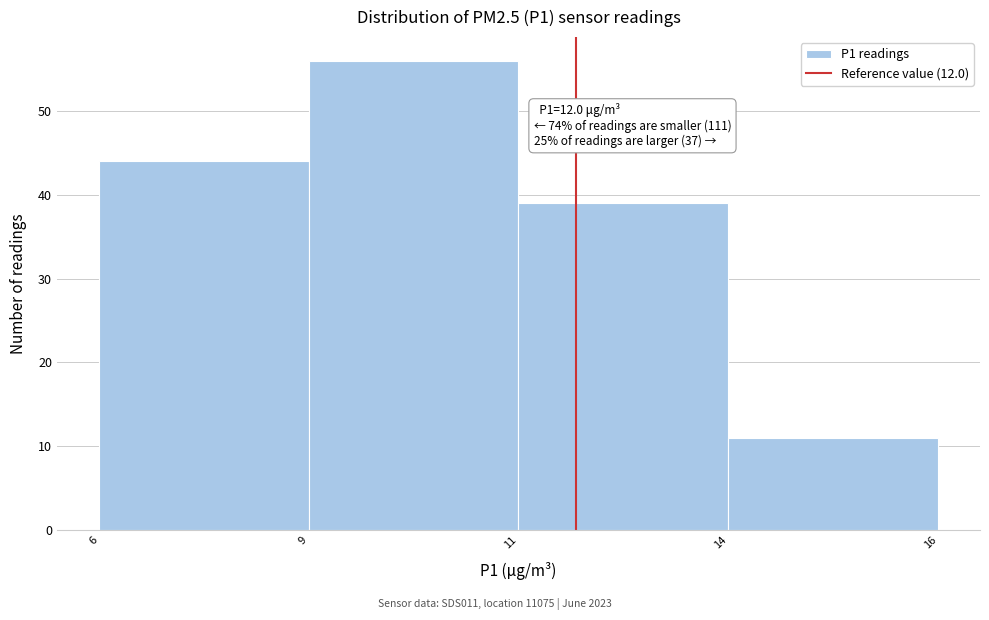

Reading right to left, what are all the values shown in this chart?

11	39	56	44